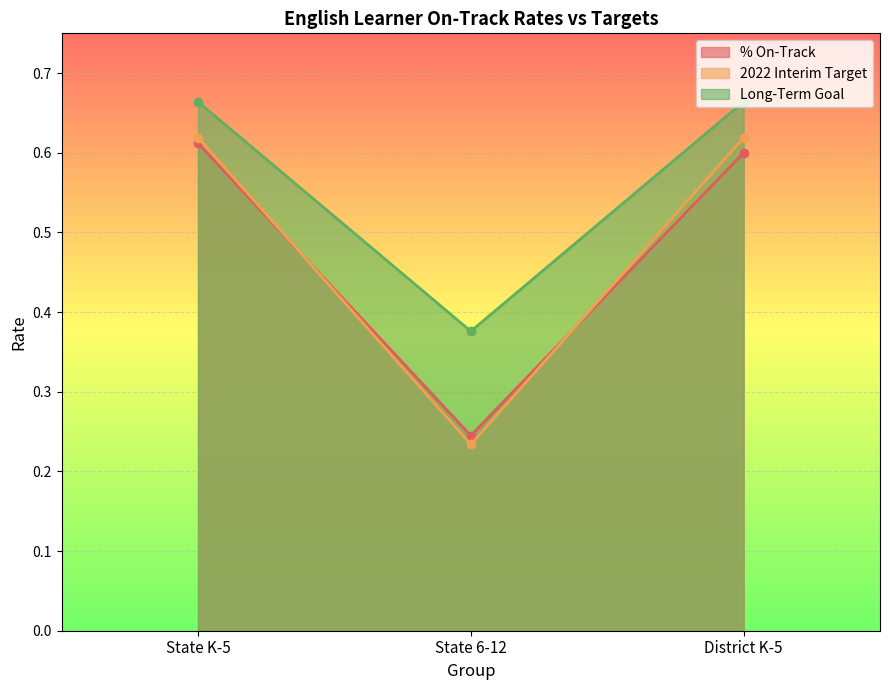

What is the maximum value shown in the chart?

0.7